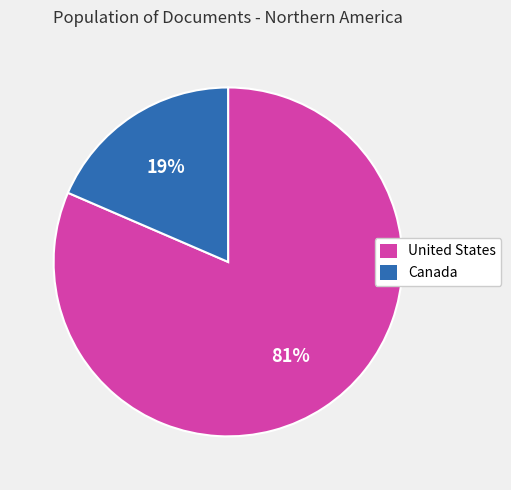

True or false: United States accounts for 94% of the total.

False